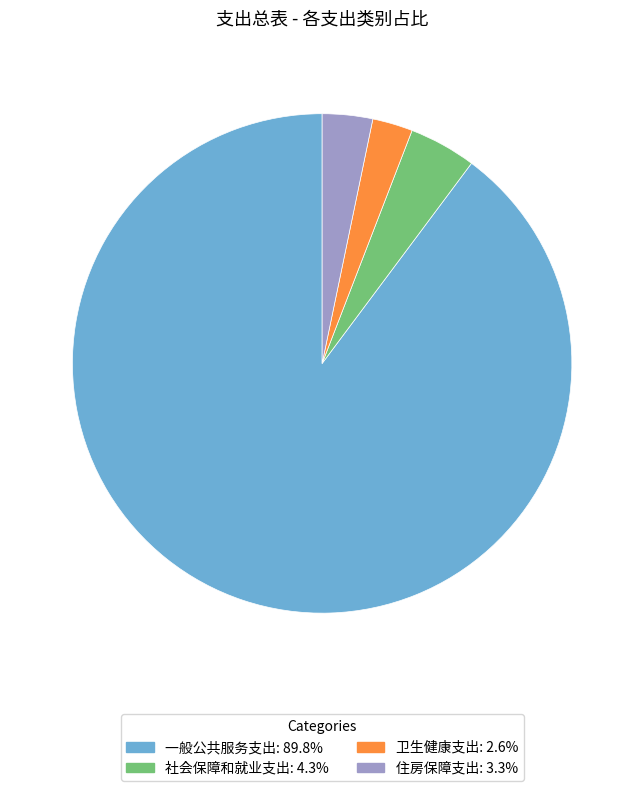

Count the number of slices in the pie.

4